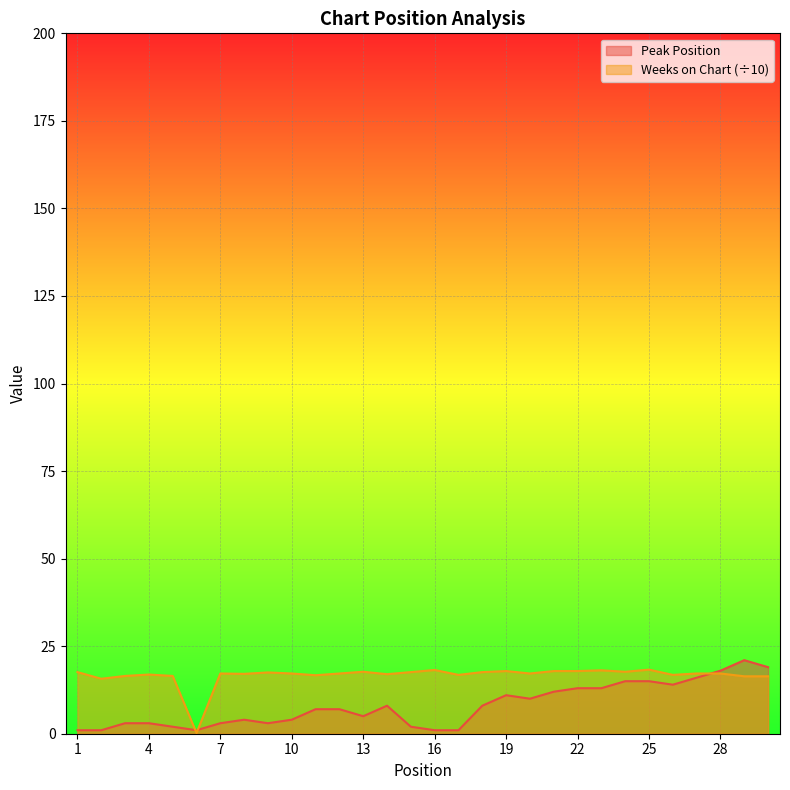

Reading left to right, extract all data points from this chart.

Peak Position: 1=1.0	2=1.0	3=3.0	4=3.0	5=2.0	6=1.0	7=3.0	8=4.0	9=3.0	10=4.0	11=7.0	12=7.0	13=5.0	14=8.0	15=2.0	16=1.0	17=1.0	18=8.0	19=11.0	20=10.0	21=12.0	22=13.0	23=13.0	24=15.0	25=15.0	26=14.0	27=16.0	28=18.0	29=21.0	30=19.0
Weeks on Chart: 1=17.6	2=15.7	3=16.5	4=16.9	5=16.5	6=0.2	7=17.2	8=17.1	9=17.5	10=17.2	11=16.7	12=17.2	13=17.7	14=17.0	15=17.6	16=18.2	17=16.8	18=17.6	19=17.9	20=17.2	21=17.9	22=17.9	23=18.1	24=17.7	25=18.3	26=16.8	27=17.2	28=17.2	29=16.4	30=16.4